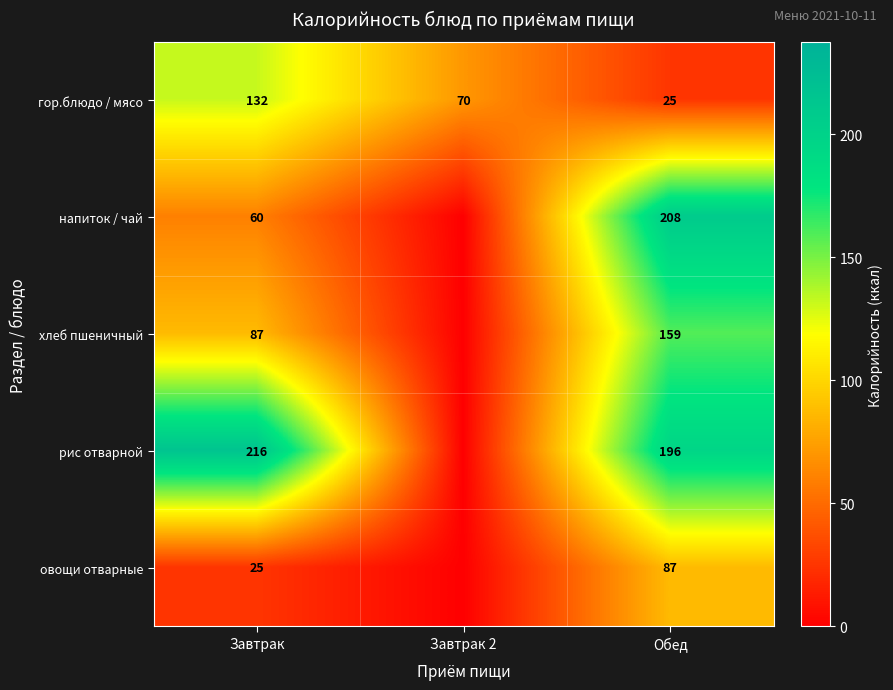

Rank the series at Обед from highest to lowest value.

напиток / чай, рис отварной, хлеб пшеничный, овощи отварные, гор.блюдо / мясо